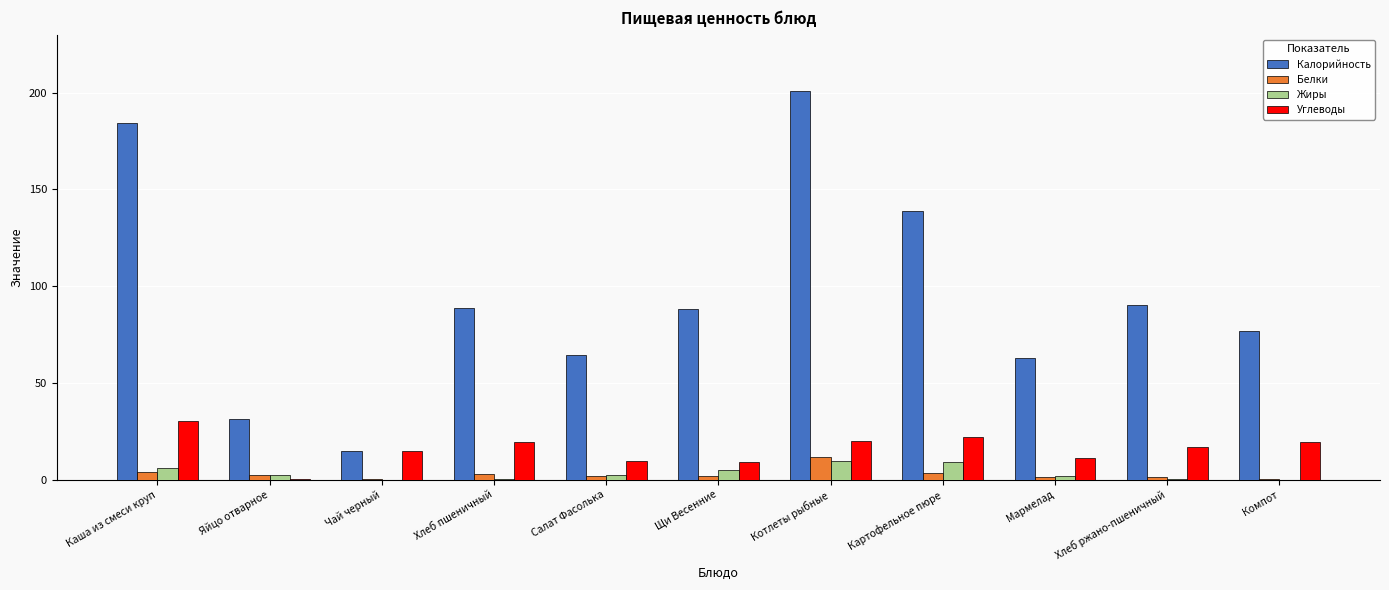

What value does the Белки series have at Хлеб ржано-пшеничный?

1.3